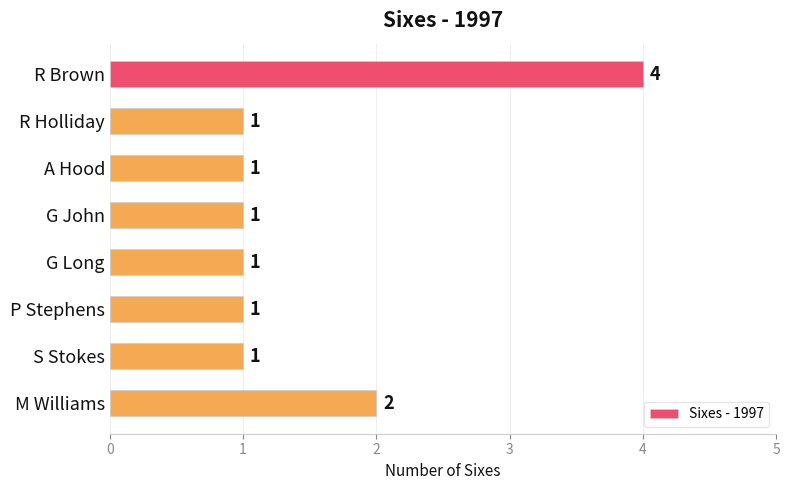

At which label is the value closest to 2?

M Williams